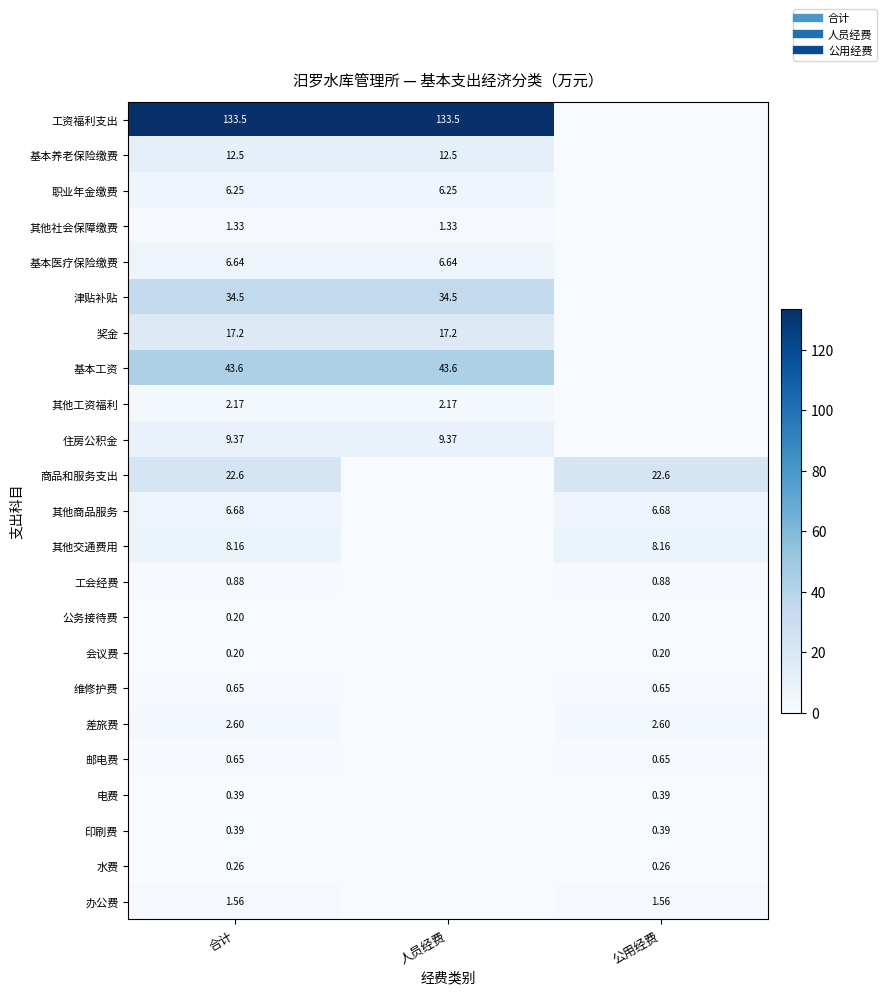

At how many categories does at least one series exceed 26?

2